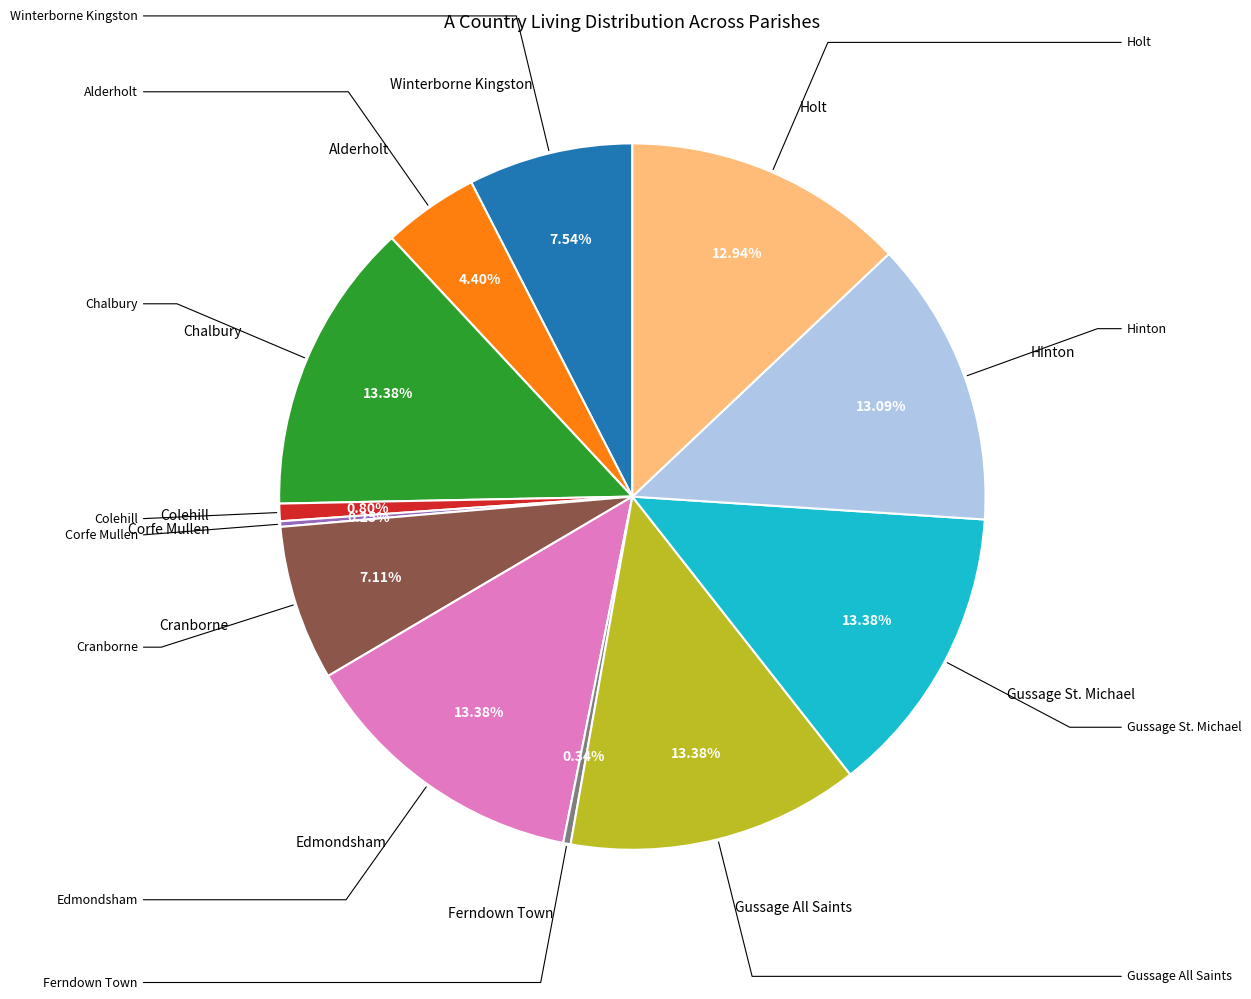

Does any single category account for the majority?

No